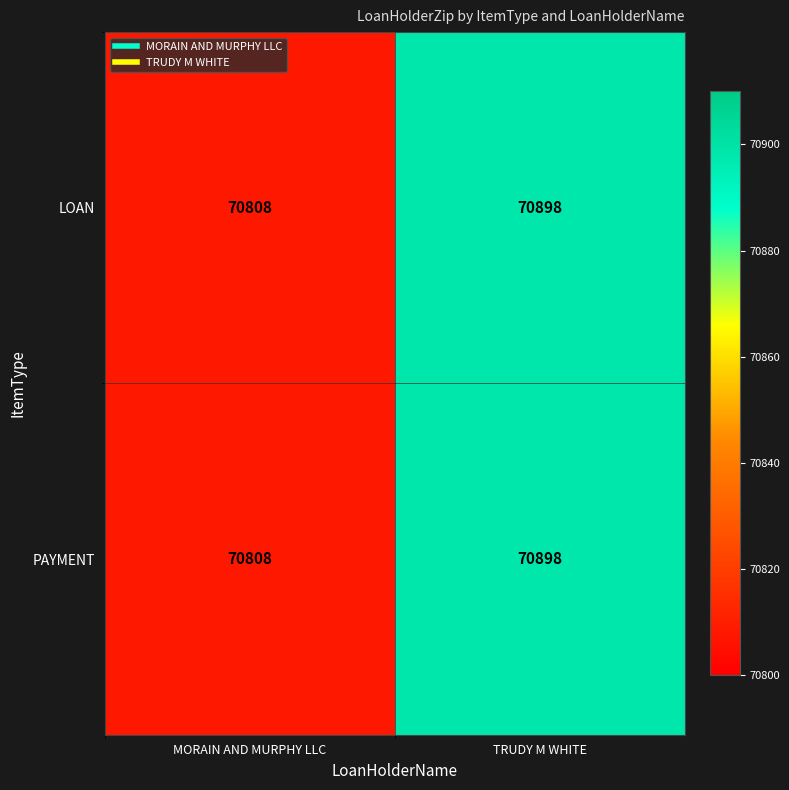

Is it true that PAYMENT equals 70808 at MORAIN AND MURPHY LLC?

True